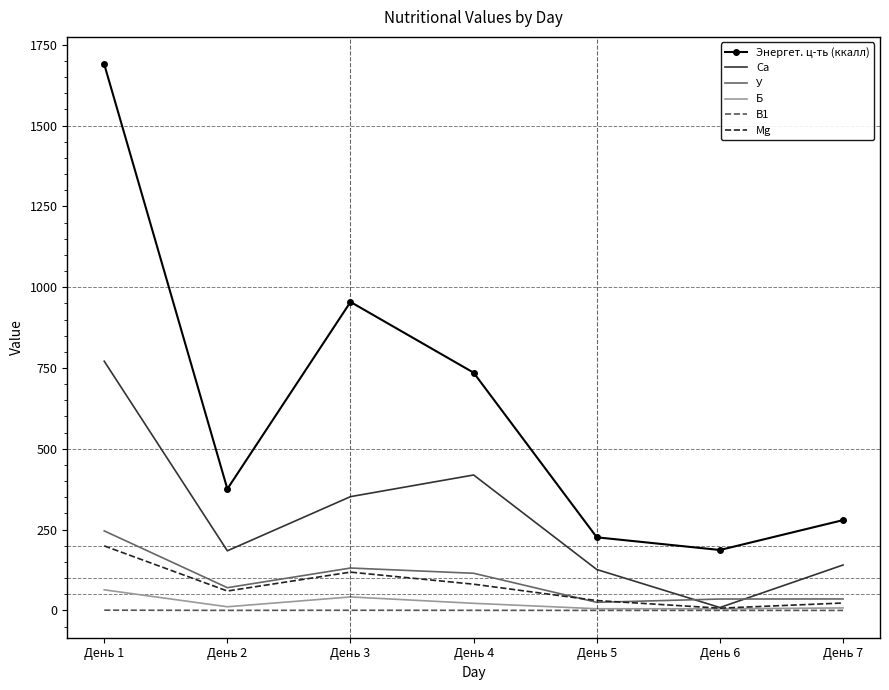

Which series has the largest range (max minus min)?

Энергет. ц-ть (ккалл)